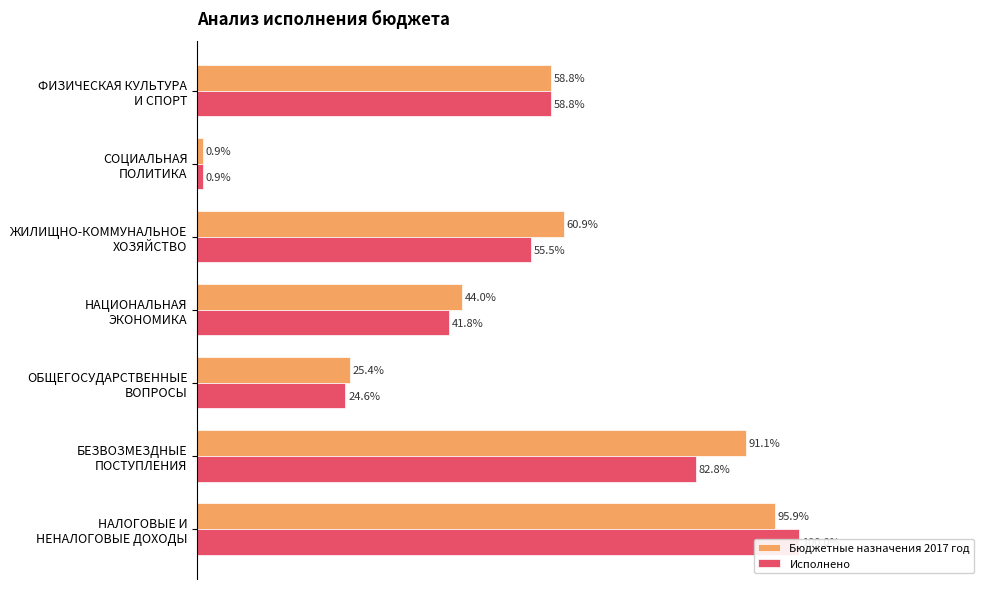

Which series changed the most between 60 and 120?

Исполнено